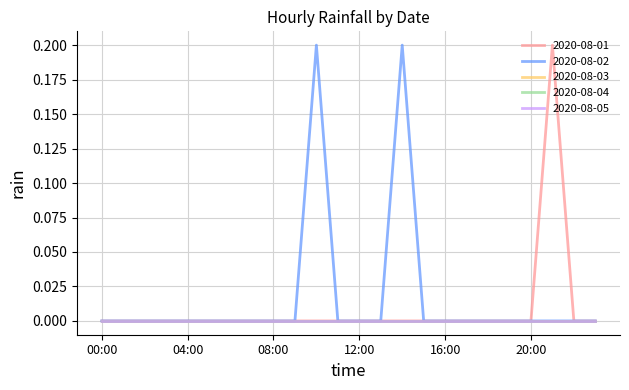

Does the chart display data point markers on the line(s)?

No